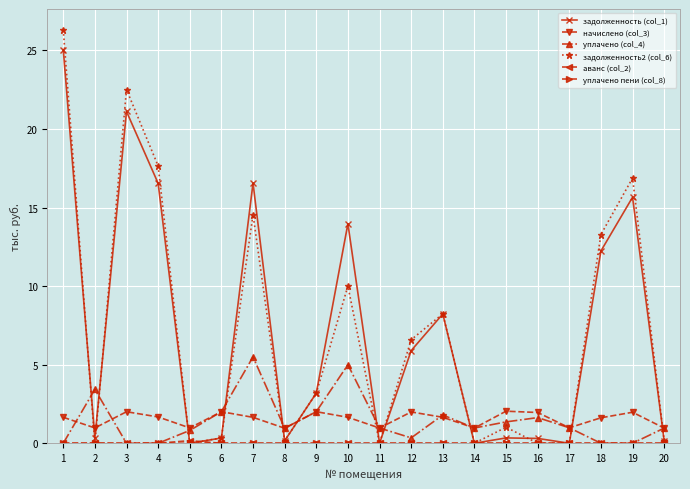

What is the maximum value shown in the chart?

26.3